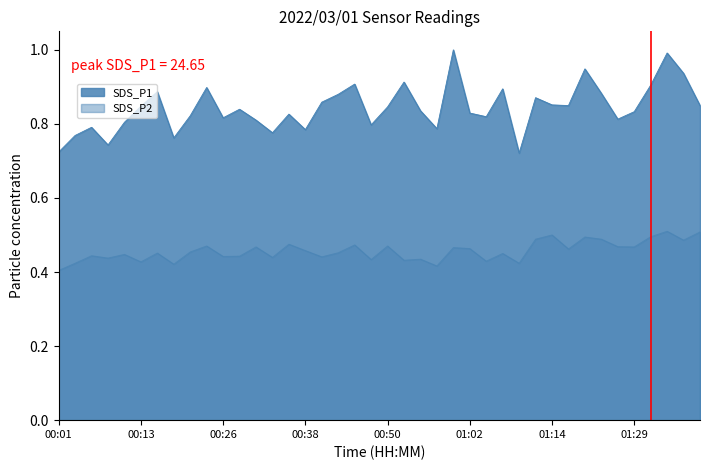

True or false: SDS_P1 and SDS_P2 intersect in this chart.

False